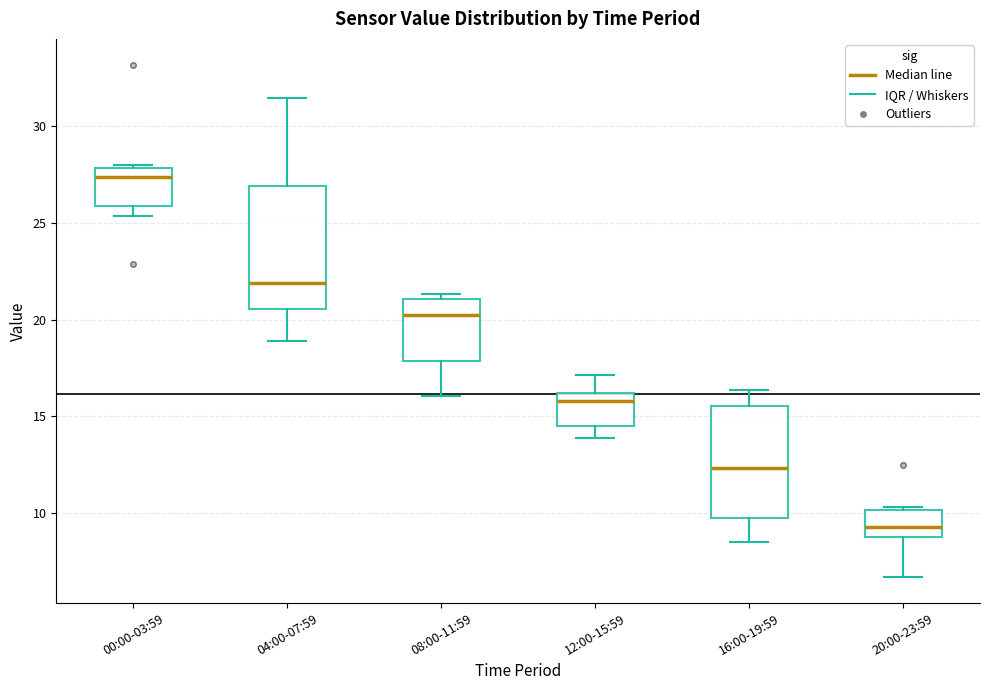

Reading left to right, transcribe this box plot: for each box, give where its median line is, the range the box spans, and where its two whiskers end, as read against the y-axis. The values are not printed on the chart, so give them approximately, as read against the axis.

00:00-03:59: median 27.5, box 26.0 to 28.0, whiskers 25.5 to 28.0
04:00-07:59: median 22.0, box 20.5 to 27.0, whiskers 19.0 to 31.5
08:00-11:59: median 20.0, box 18.0 to 21.0, whiskers 16.0 to 21.5
12:00-15:59: median 16.0 (just below the box's upper edge), box 14.5 to 16.0, whiskers 14.0 to 17.0
16:00-19:59: median 12.5, box 9.5 to 15.5, whiskers 8.5 to 16.5
20:00-23:59: median 9.5, box 8.5 to 10.0, whiskers 6.5 to 10.5